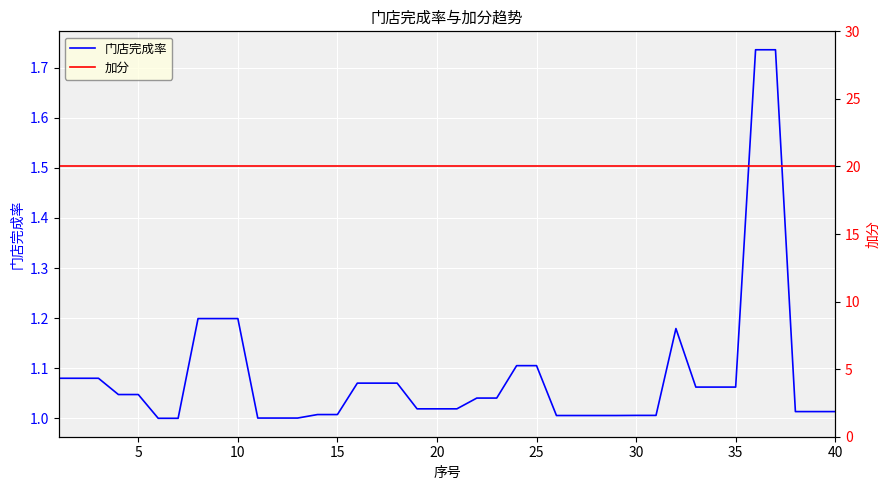

Between 19 and 30, which series saw the biggest shift?

门店完成率